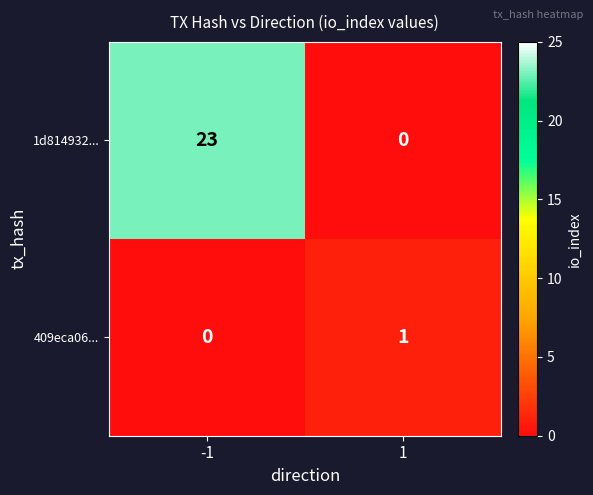

Reading left to right, what are all the values shown in this chart?

1d814932...: -1=23	1=0
409eca06...: -1=0	1=1